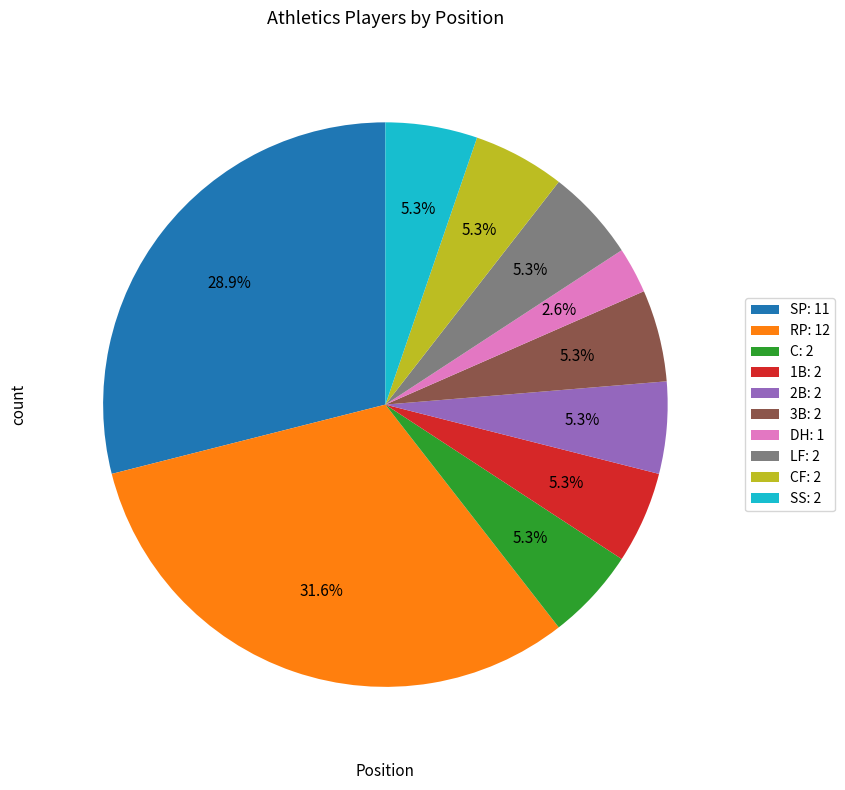

How many segments does this pie chart have?

10